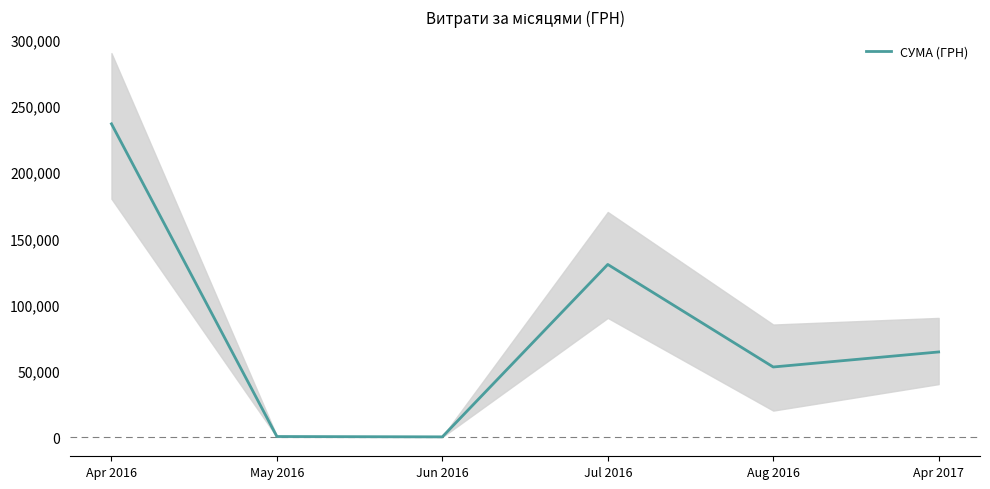

True or false: there are more than 1 points higher than both neighbors.

False